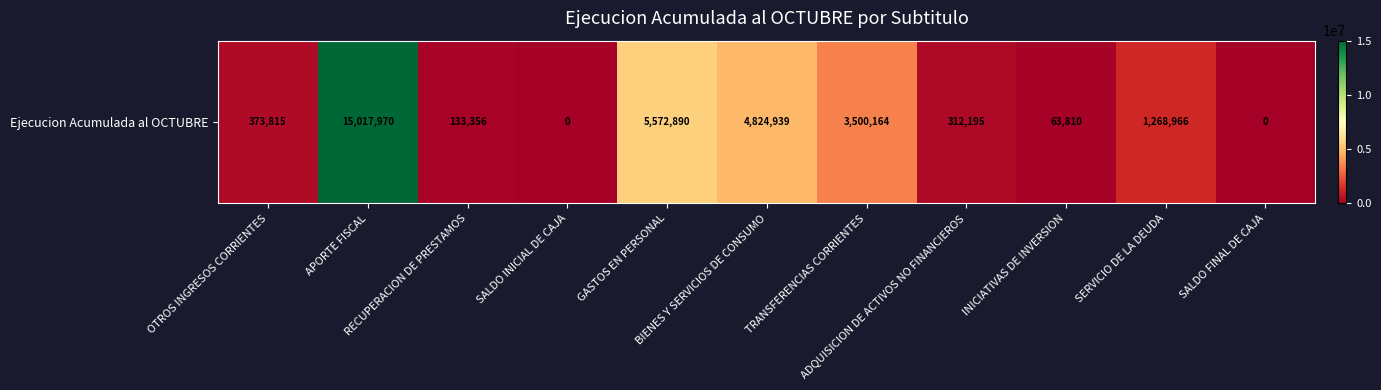

List the labels in order of value, smallest first.

SALDO INICIAL DE CAJA, SALDO FINAL DE CAJA, INICIATIVAS DE INVERSION, RECUPERACION DE PRESTAMOS, ADQUISICION DE ACTIVOS NO FINANCIEROS, OTROS INGRESOS CORRIENTES, SERVICIO DE LA DEUDA, TRANSFERENCIAS CORRIENTES, BIENES Y SERVICIOS DE CONSUMO, GASTOS EN PERSONAL, APORTE FISCAL